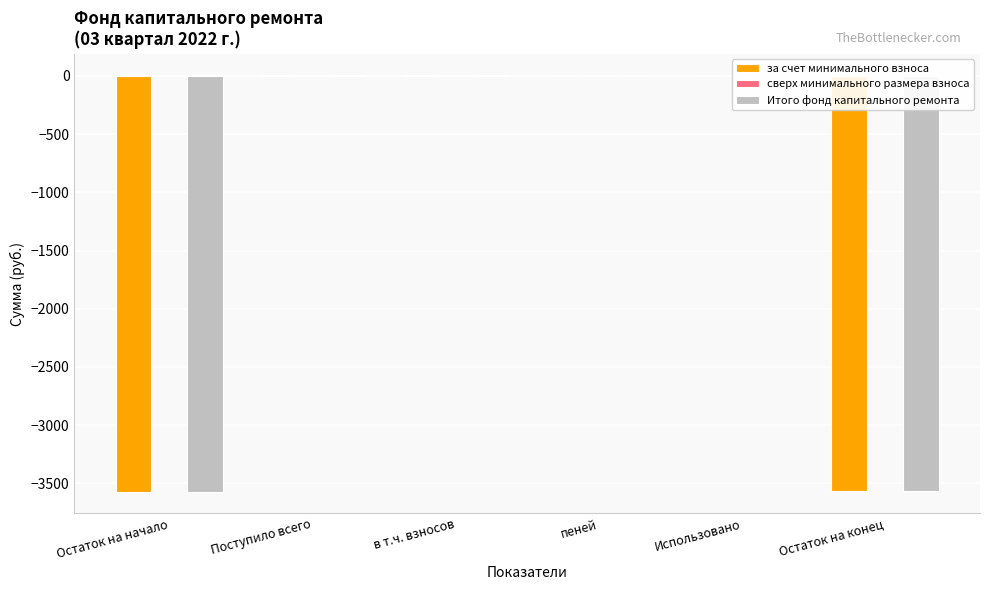

True or false: за счет минимального взноса has a value of 1602.4 at Использовано.

False